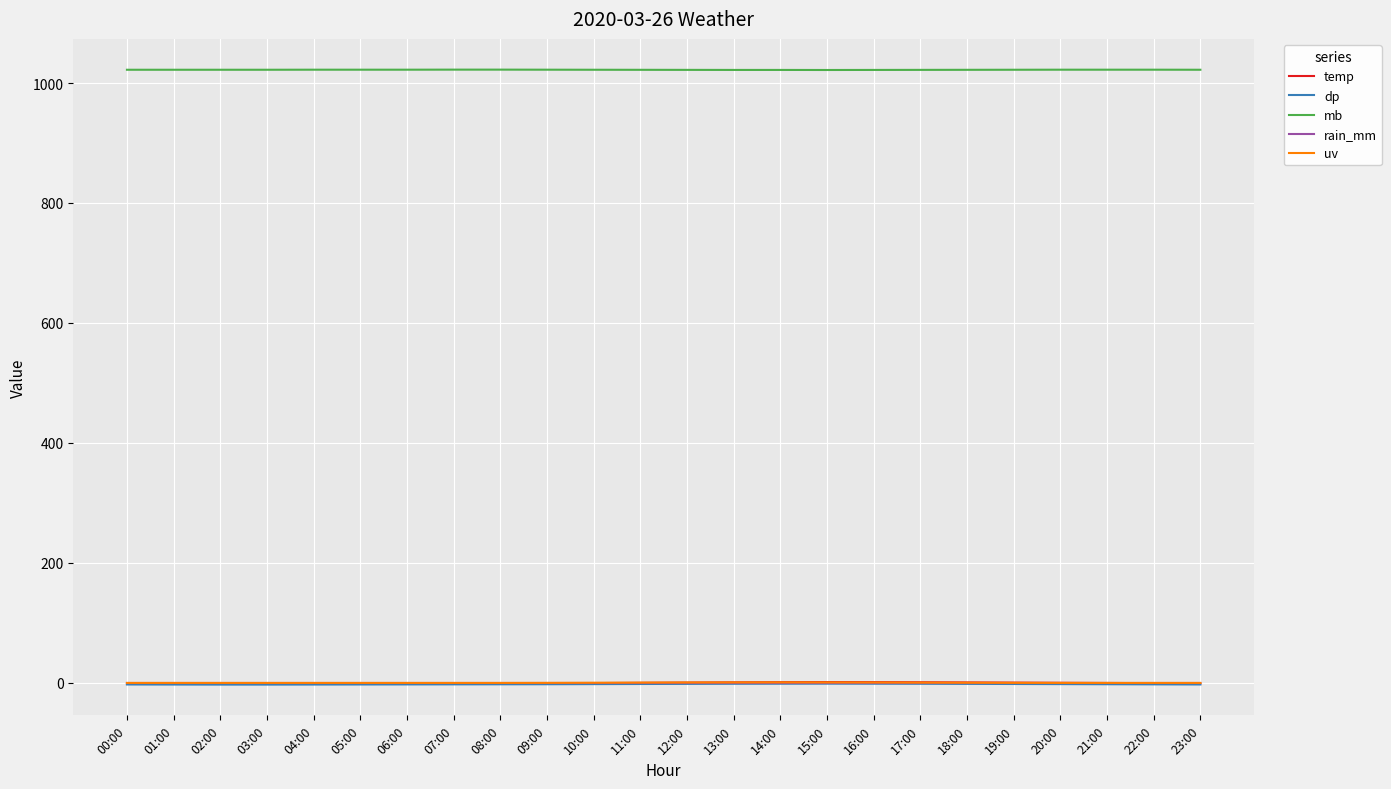

What is the maximum value shown in the chart?

1022.3